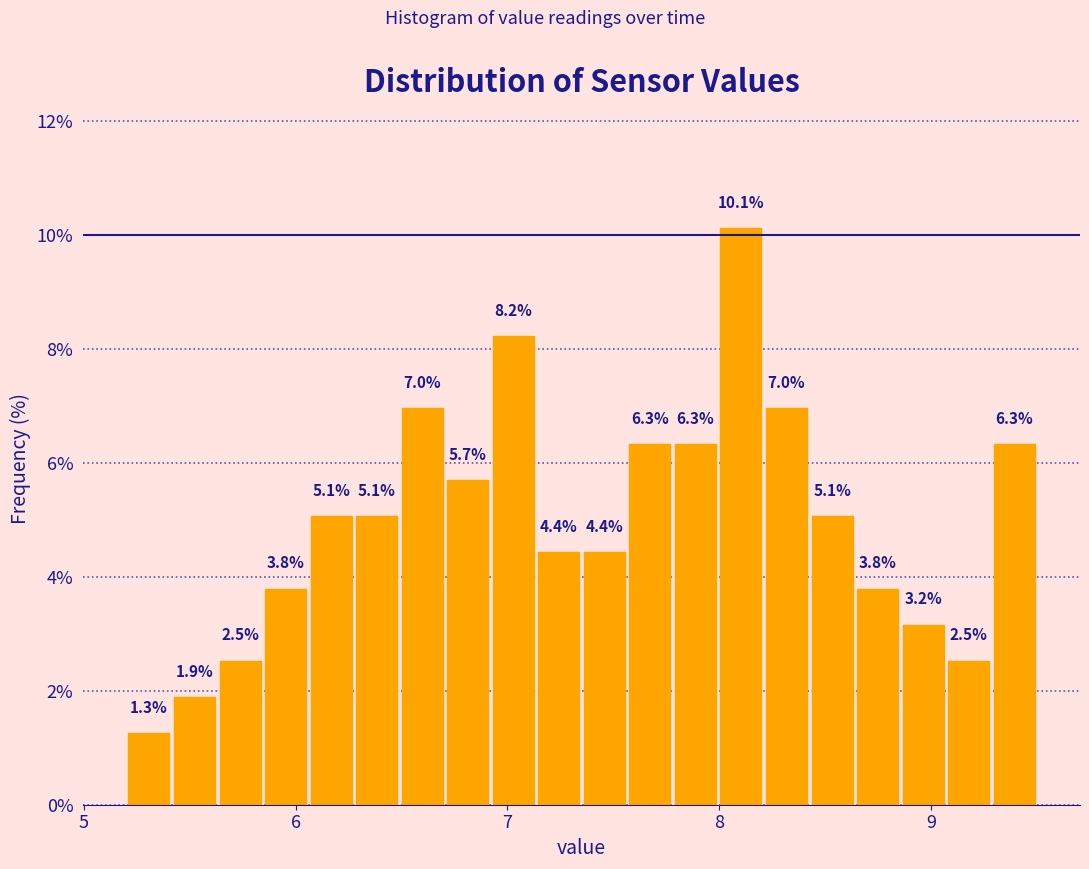

Read against the x-axis, roughly where is the centre of the tallest bar?

8.1